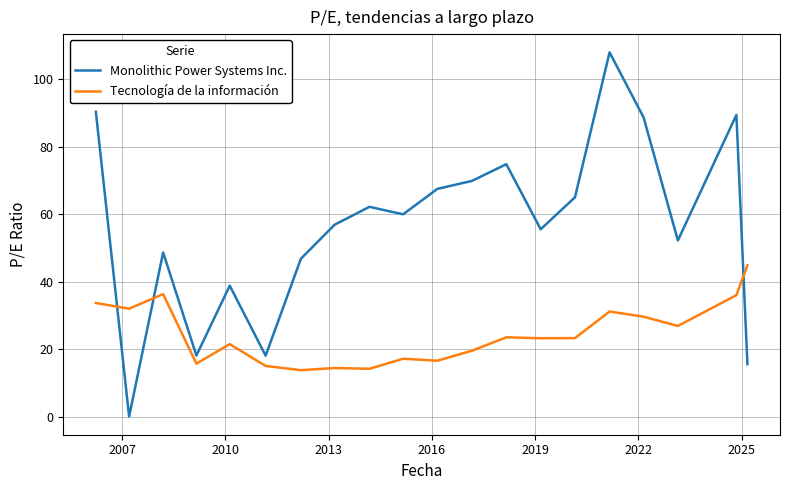

List the series in order of their peak value, highest first.

Monolithic Power Systems Inc., Tecnología de la información